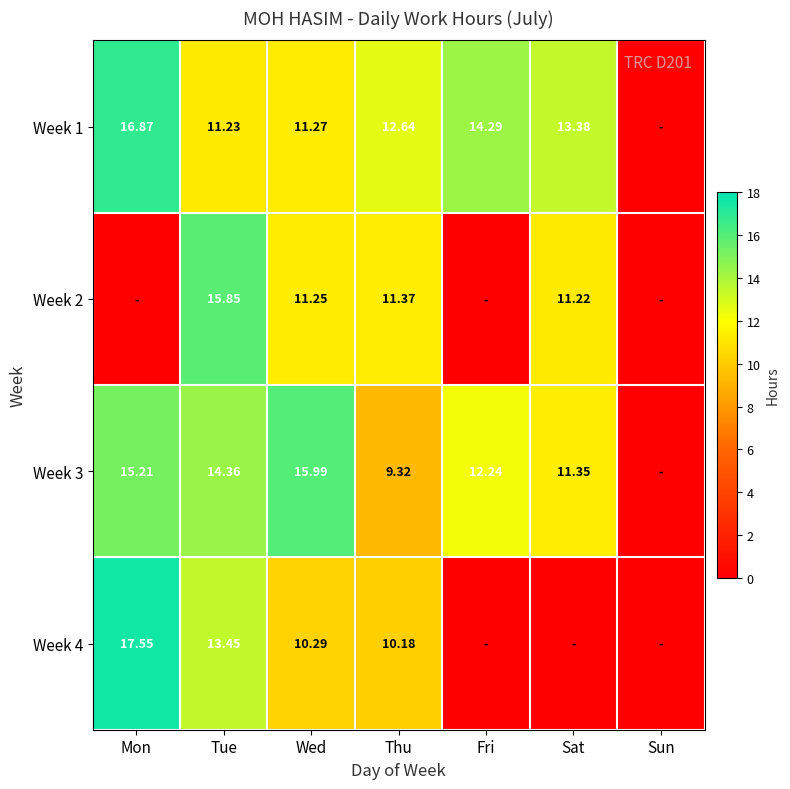

Between Tue and Wed, which series saw the biggest shift?

Week 2